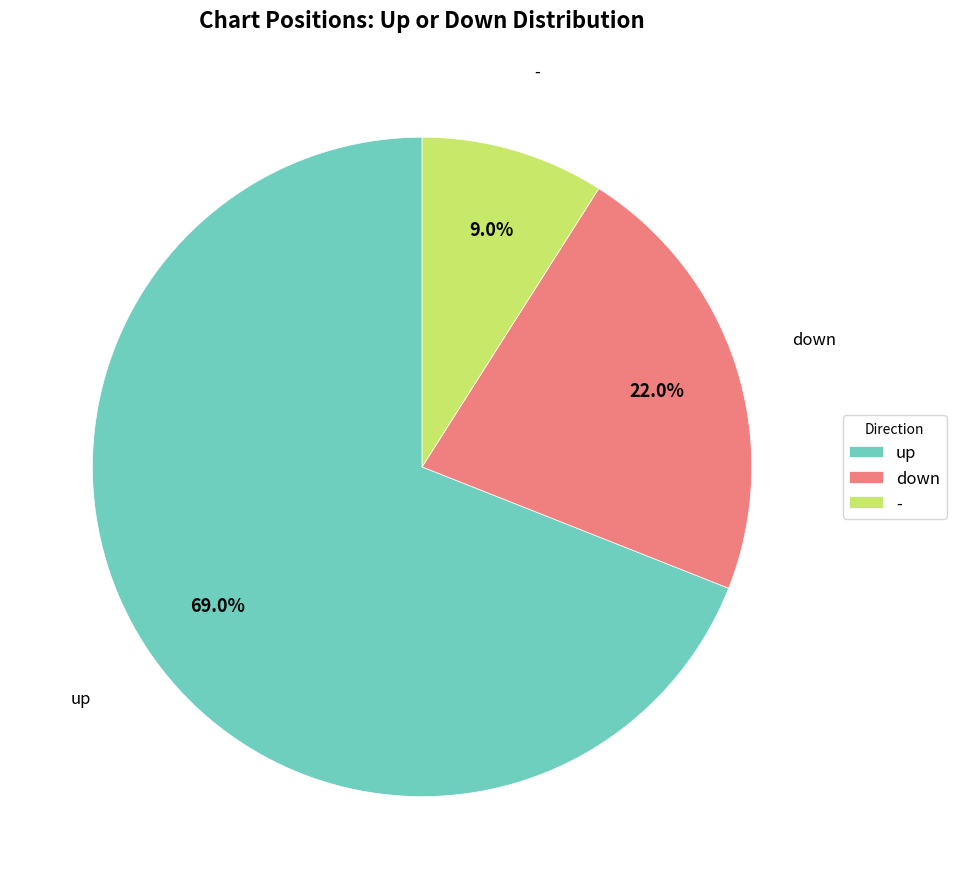

What percentage do - and down together represent?

31.0%